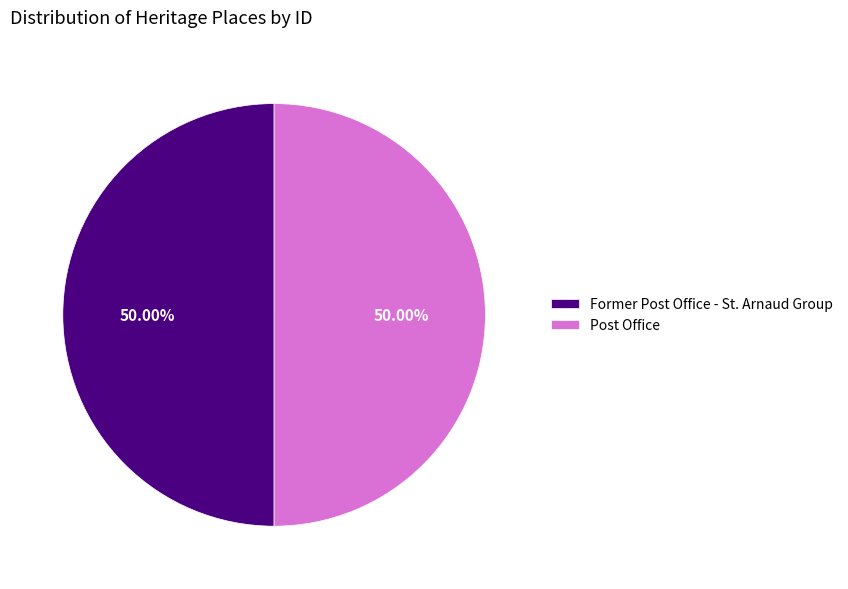

To the nearest percent, what portion does Post Office represent?

50%